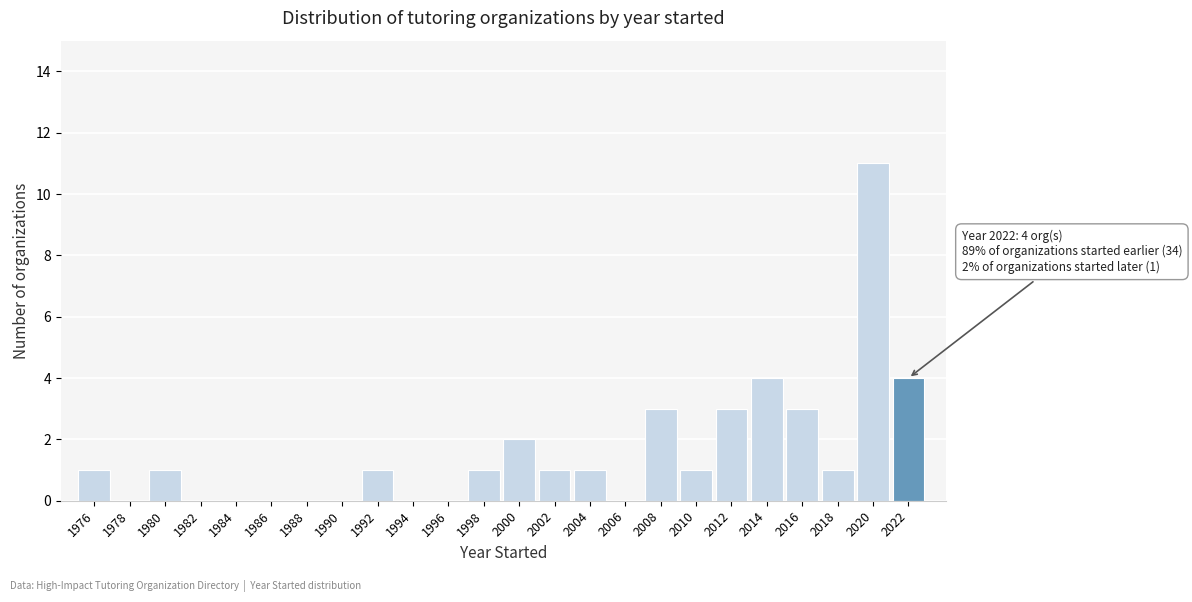

Reading left to right, list all the values displayed in this chart.

1976=1	1978=0	1980=1	1982=0	1984=0	1986=0	1988=0	1990=0	1992=1	1994=0	1996=0	1998=1	2000=2	2002=1	2004=1	2006=0	2008=3	2010=1	2012=3	2014=4	2016=3	2018=1	2020=11	2022=4